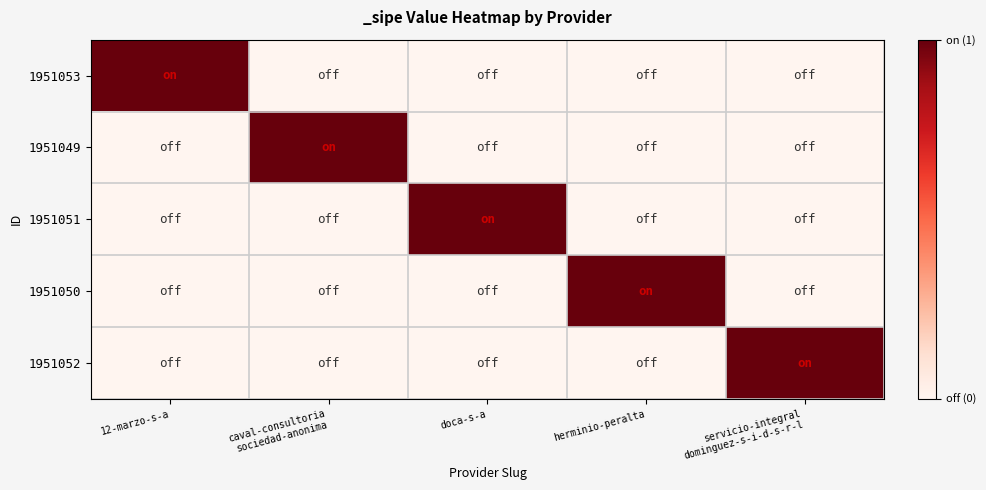

At servicio-integral dominguez-s-i-d-s-r-l, list the series in order from smallest to largest.

1951053, 1951049, 1951051, 1951050, 1951052